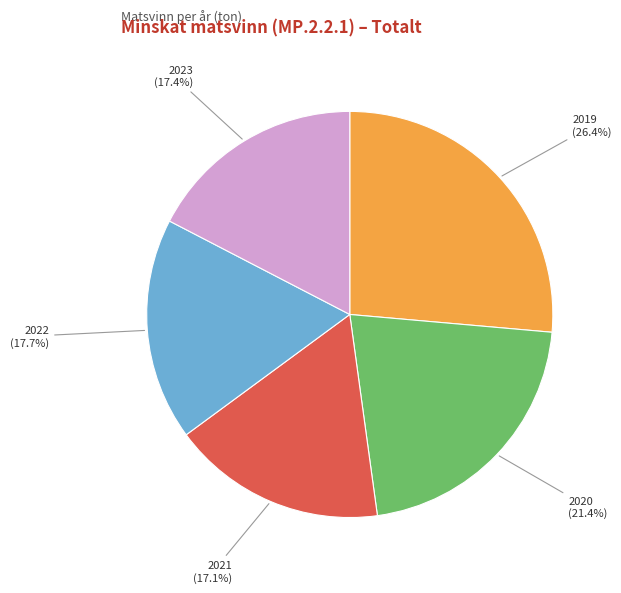

Is there a majority slice in this chart?

No